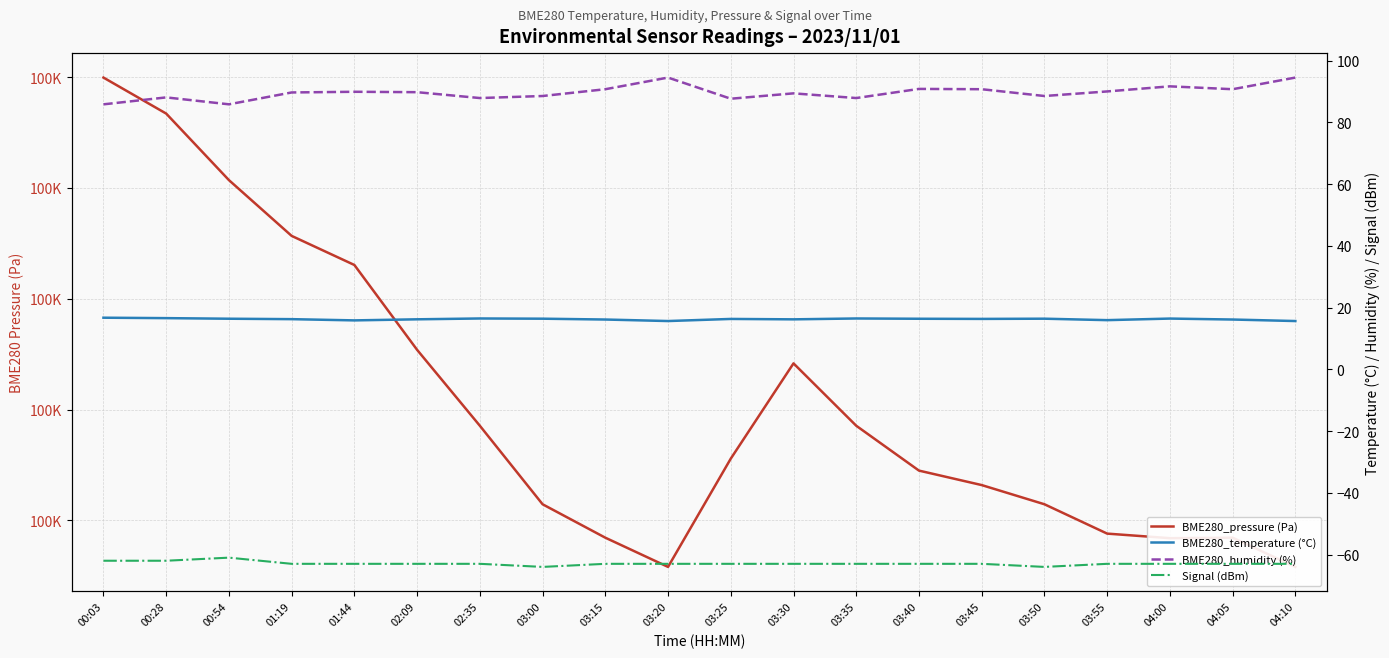

How many distinct data groups are displayed?

4